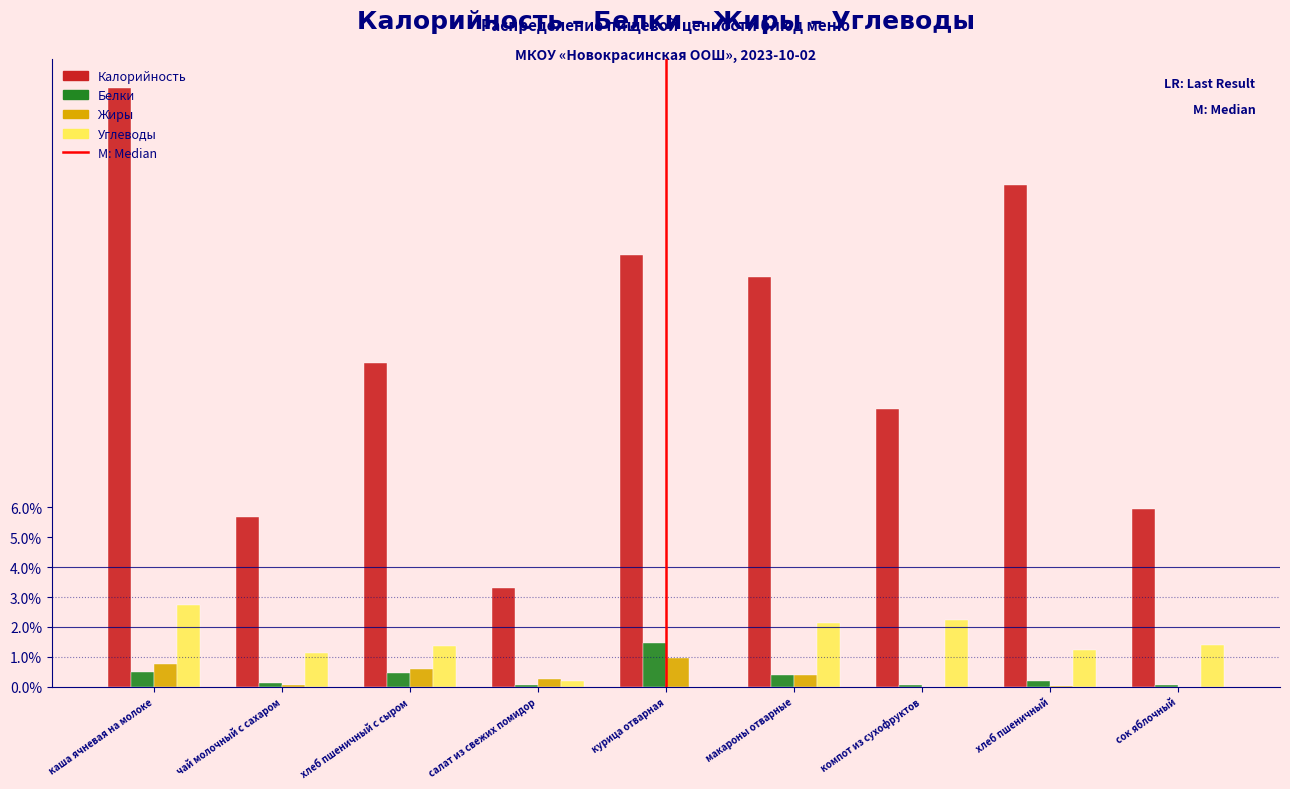

What is the sum of all Калорийность values?

100.0